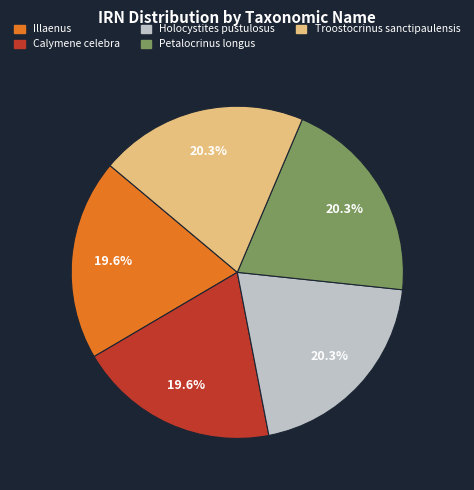

To the nearest percent, what is the difference between the largest and smallest slice percentages?

1%